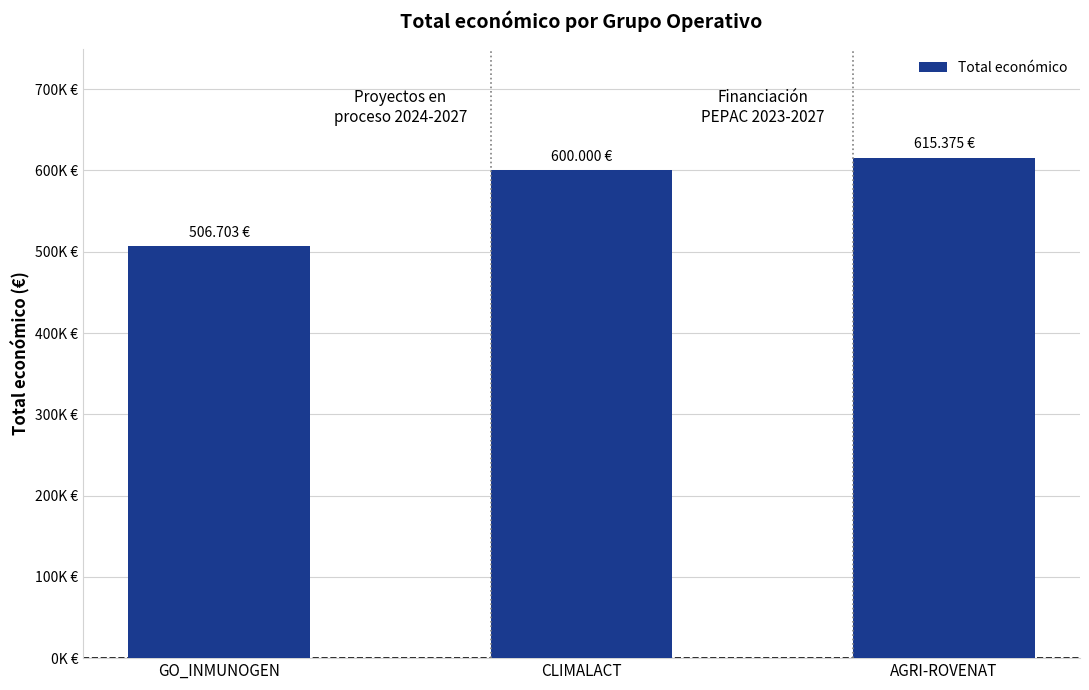

Does the chart contain stacked bars?

No